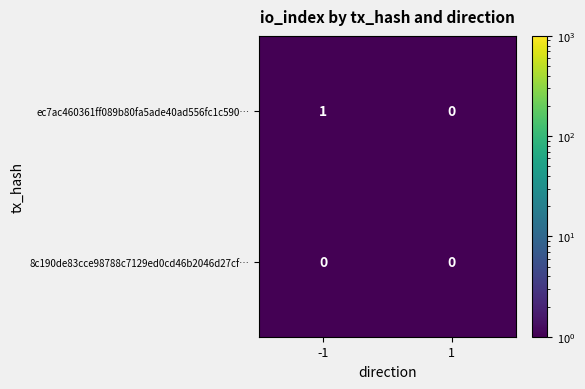

Rank the categories by ec7ac460361ff089b80fa5ade40ad556fc1c590… value from highest to lowest.

-1, 1